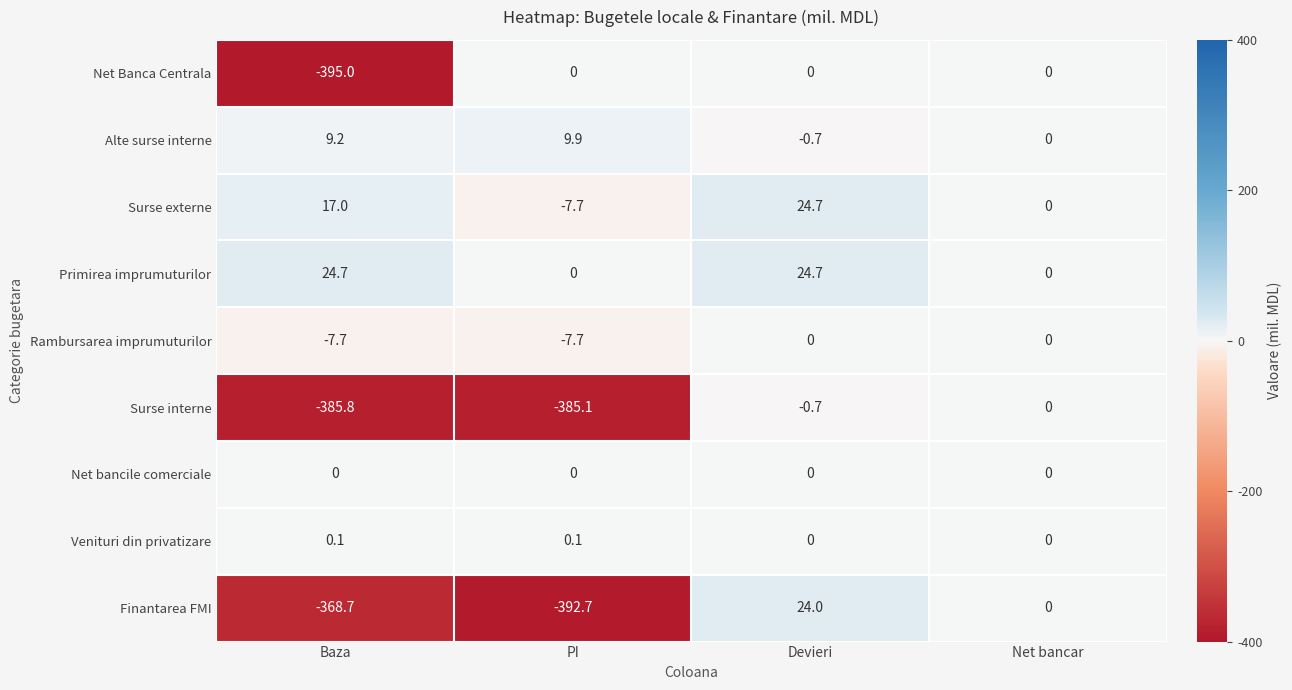

At which category does the chart reach its minimum across all series?

Baza